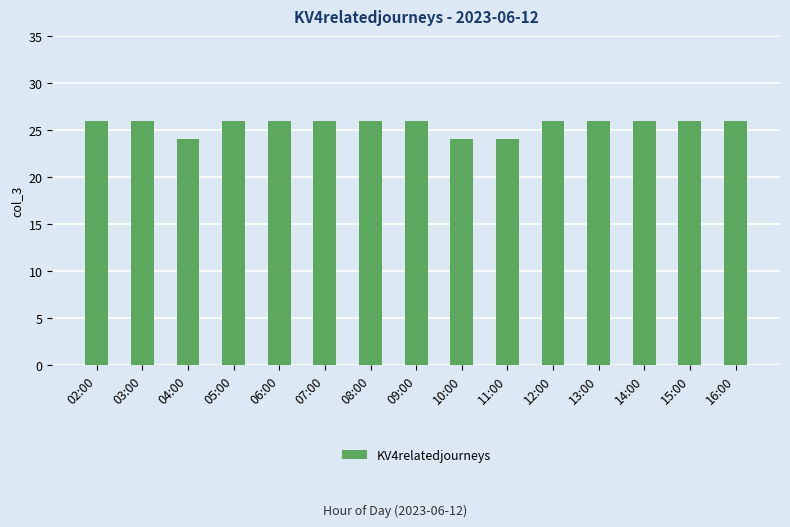

True or false: the data shows 26 at 15:00.

True